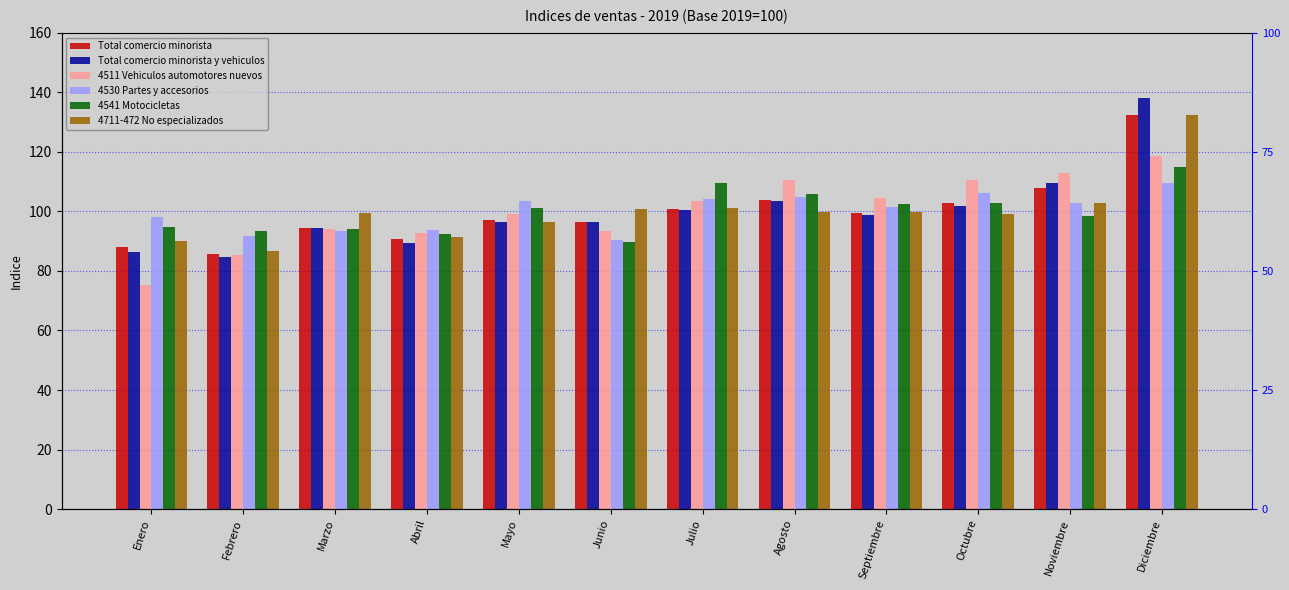

What is the sum of all Total comercio minorista values?

1200.0